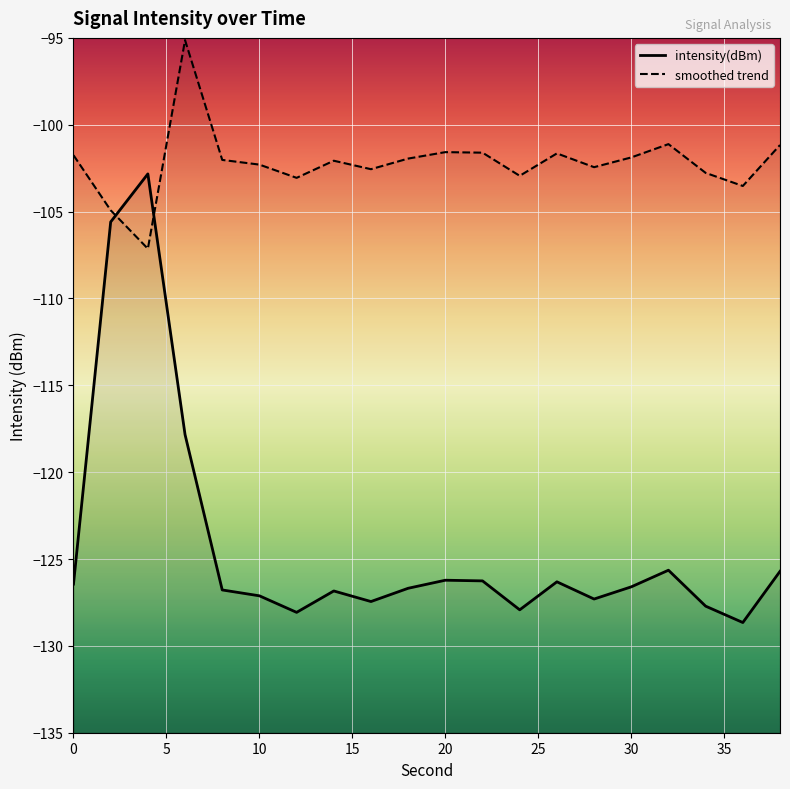

What is the difference between the maximum and minimum values?

25.8